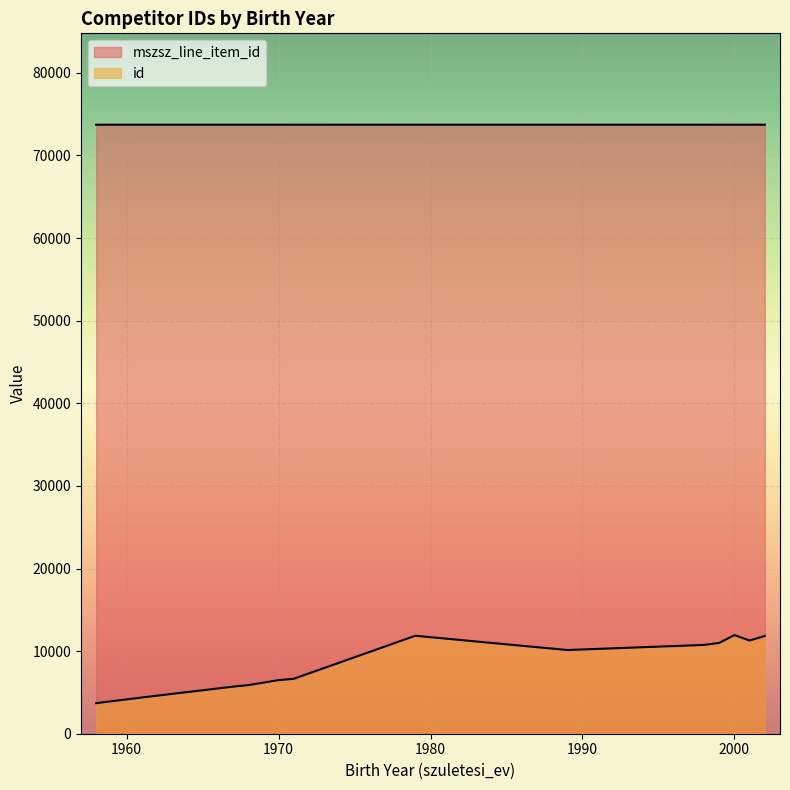

The mszsz_line_item_id series shows 116646 at 1998. True or false?

False